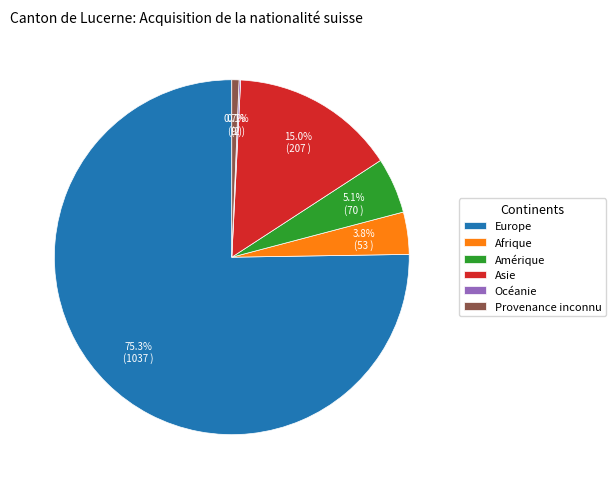

What is the largest slice in the pie chart?

Europe